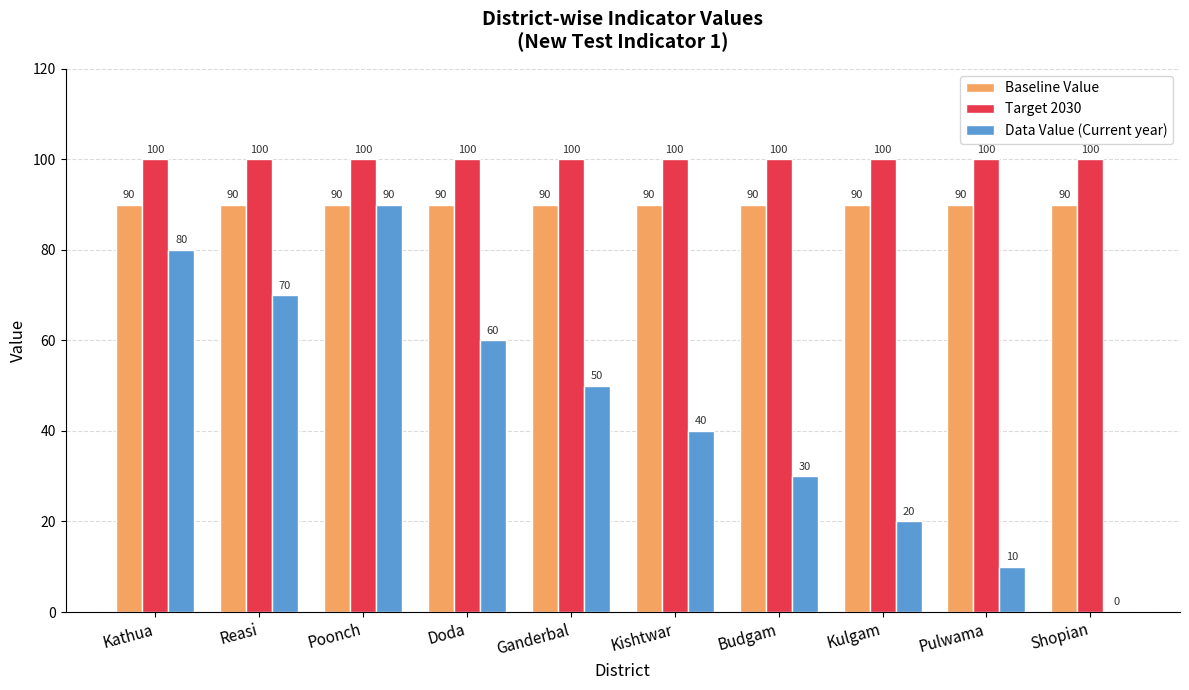

Between Poonch and Ganderbal, which series saw the biggest shift?

Data Value (Current year)